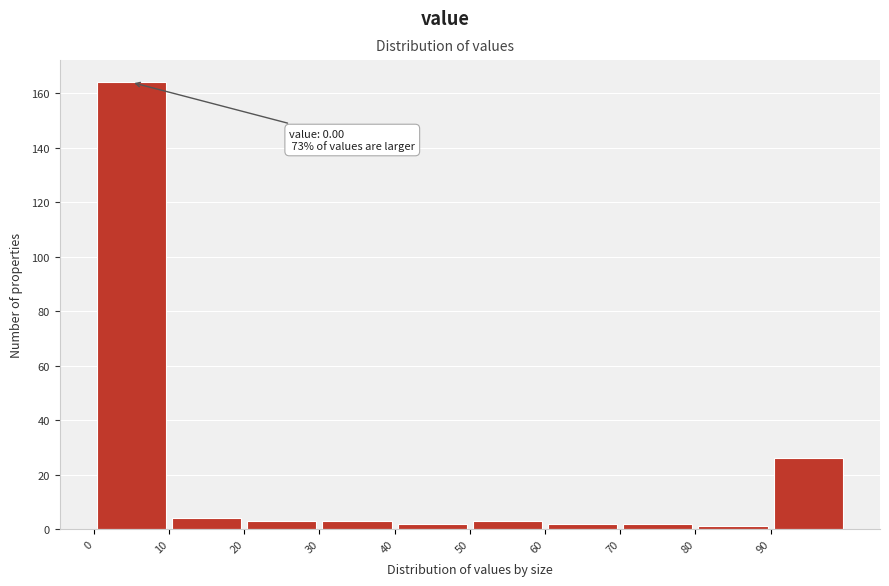

Over which range of the x-axis is the bar tallest?

0 to 10